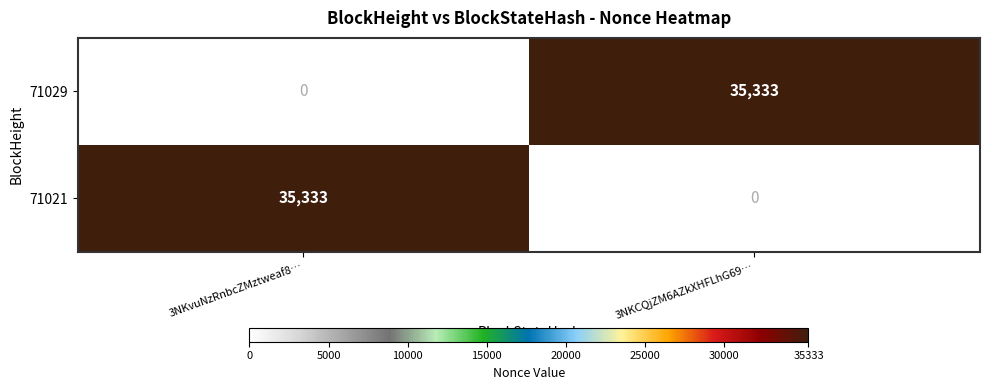

At how many categories does at least one series exceed 21012?

2